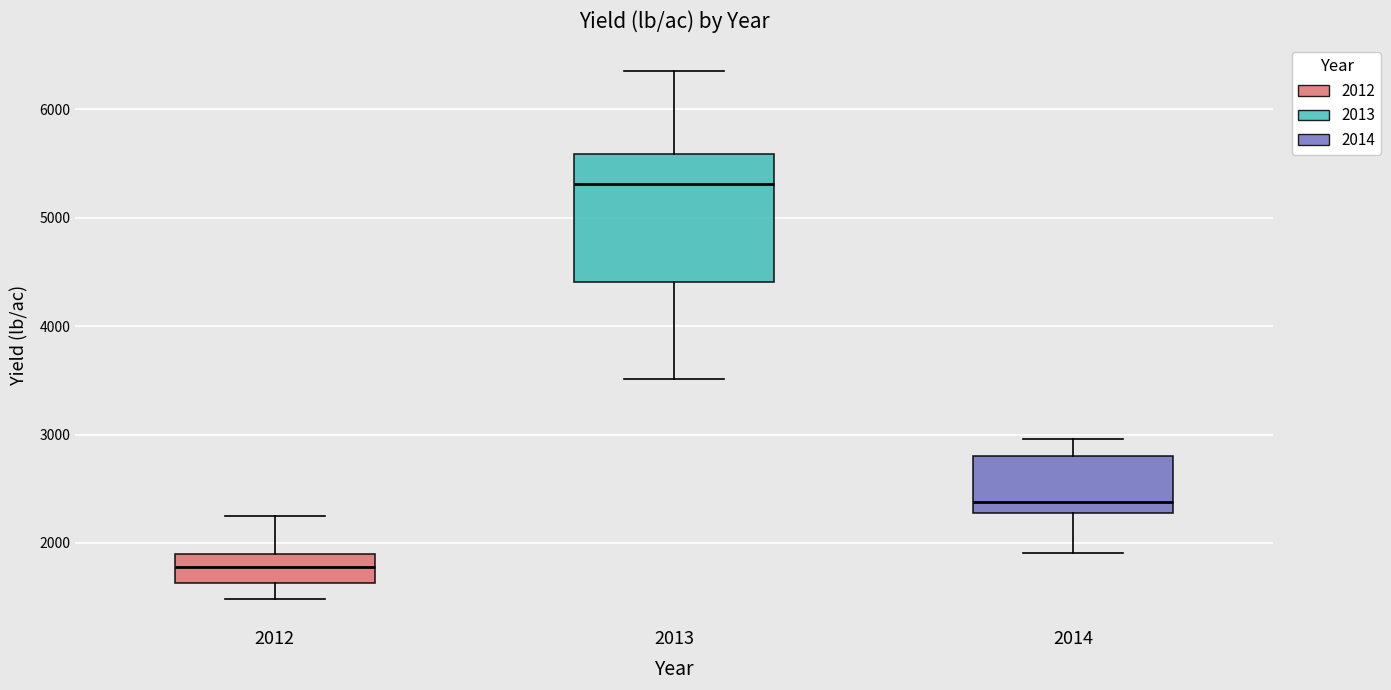

Reading left to right, read every box against the y-axis: the position of its median line, the range the box covers, and the ends of its whiskers. The values are not printed on the chart, so give them approximately, as read against the axis.

2012: median 1800, box 1600 to 1900, whiskers 1500 to 2200
2013: median 5300, box 4400 to 5600, whiskers 3500 to 6400
2014: median 2400, box 2300 to 2800, whiskers 1900 to 3000